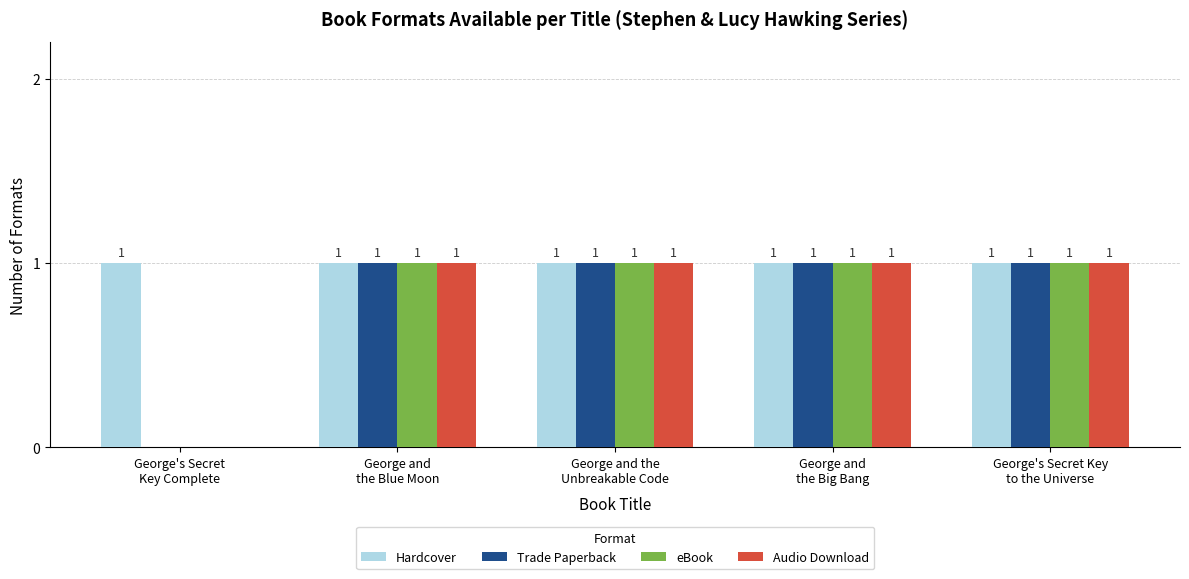

How many Audio Download values are between 1 and 2?

4